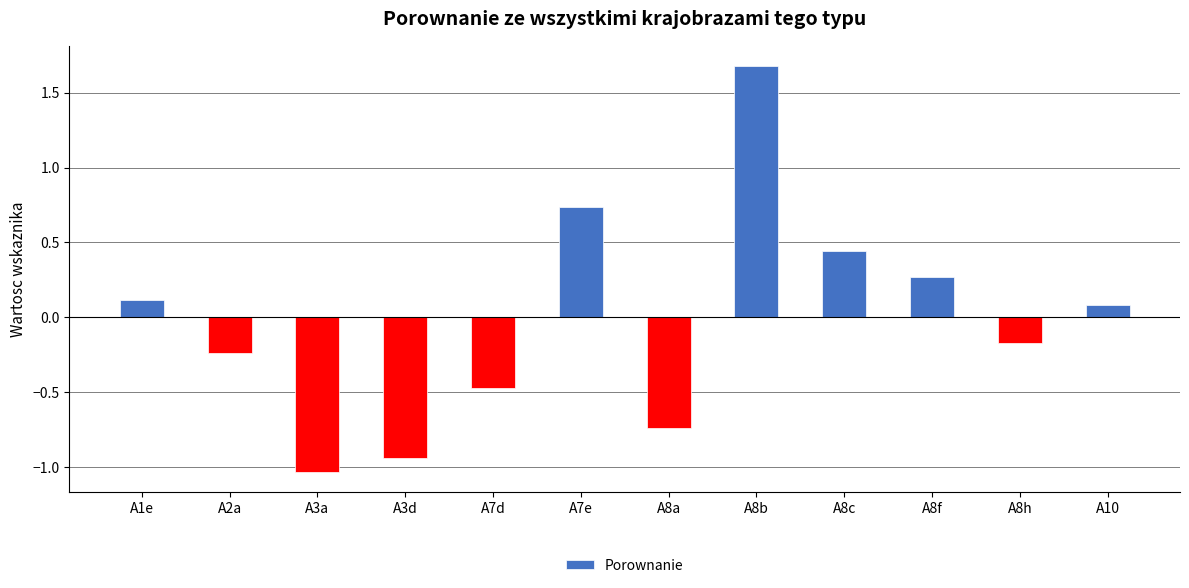

List the labels in order of value, smallest first.

A3a, A3d, A8a, A7d, A2a, A8h, A10, A1e, A8f, A8c, A7e, A8b